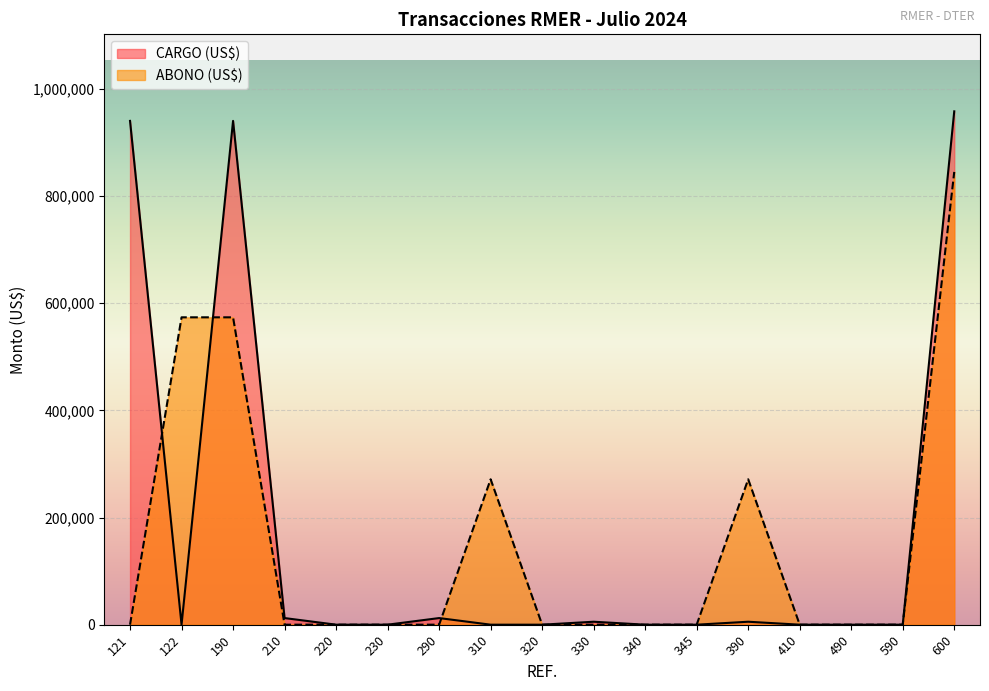

What is the spread (max minus min) of values at 390?

265894.0